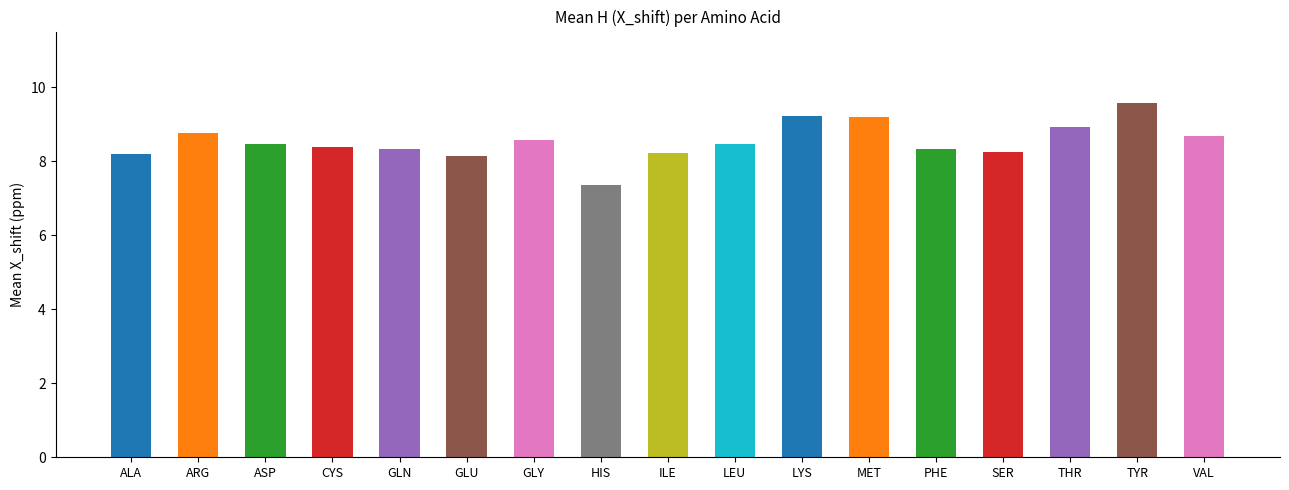

Approximately how many times larger is the value at LEU compared to MET?

0.9